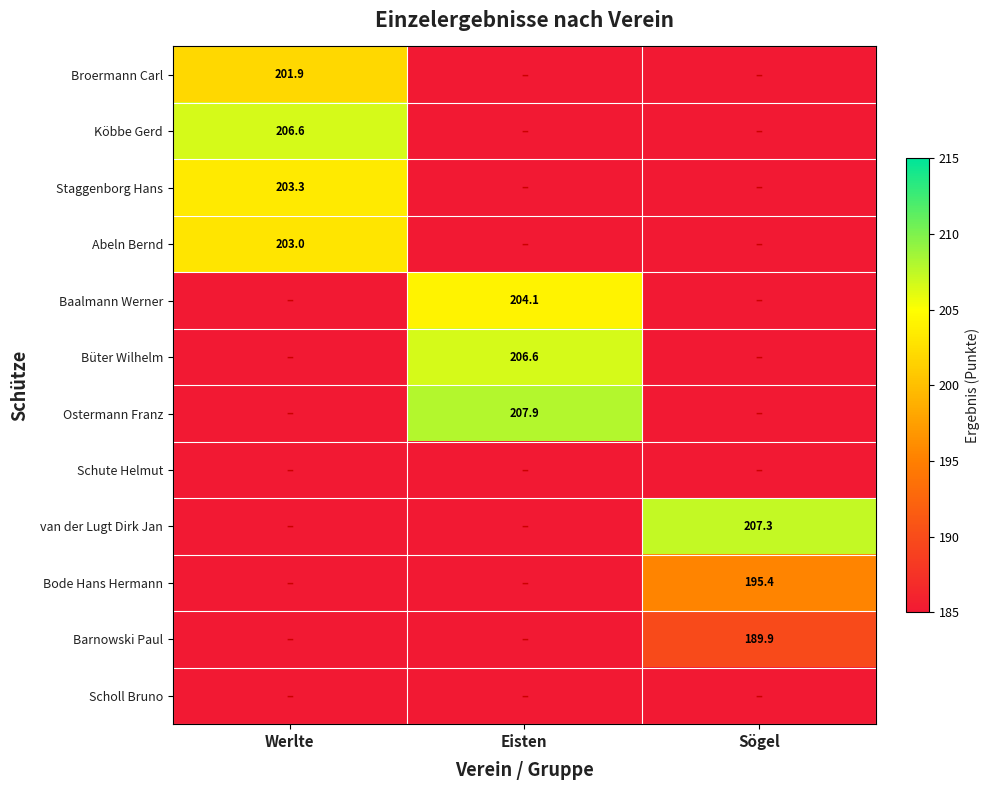

The Ostermann Franz series shows 68.8 at Eisten. True or false?

False